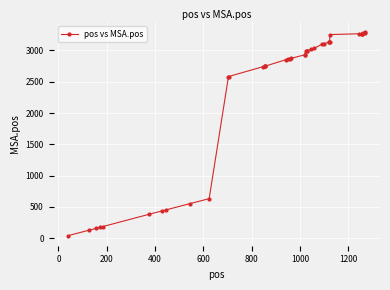

What is the maximum value shown in the chart?

3290